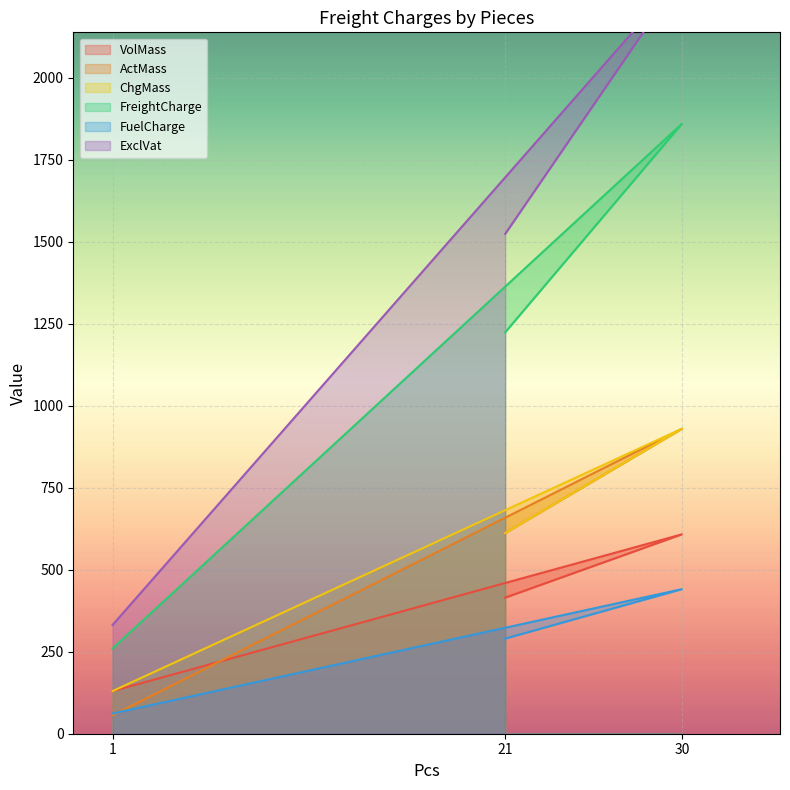

Is the value of FuelCharge at 1 greater than the value of FreightCharge at 30?

No